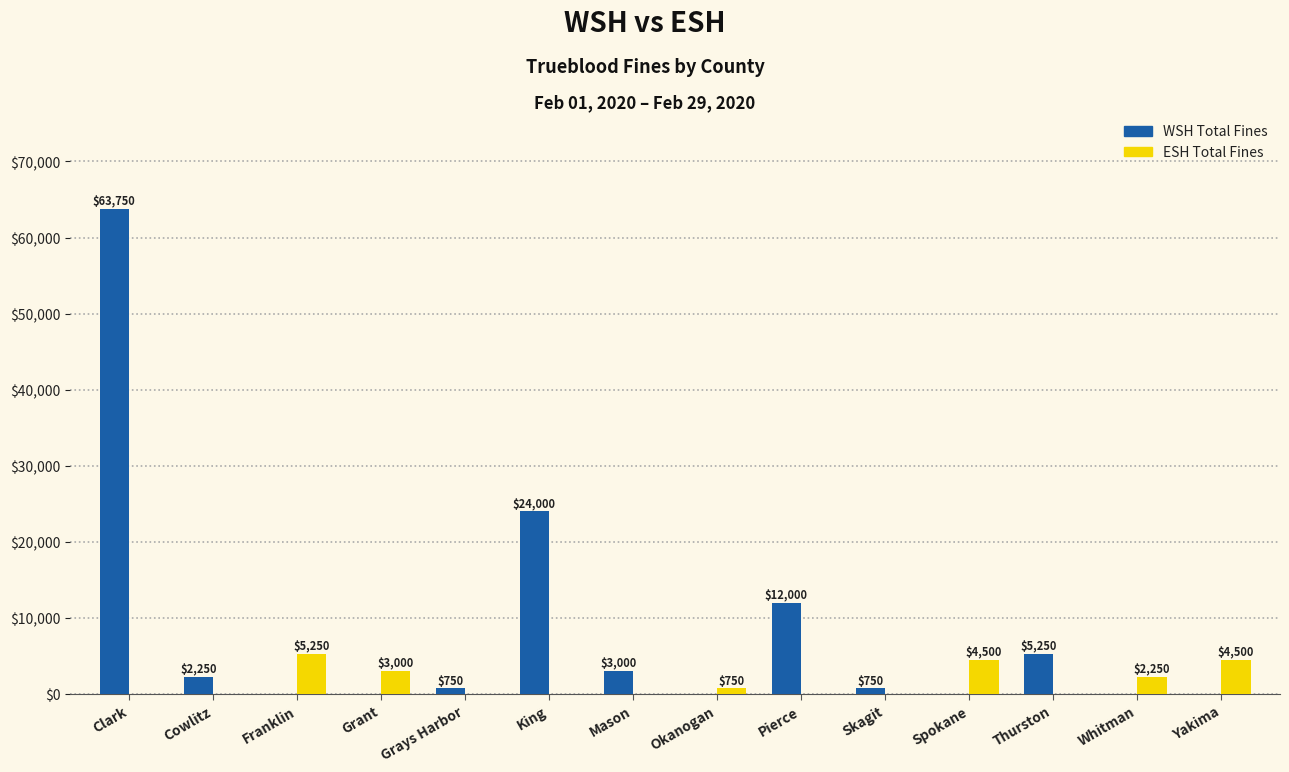

Count the number of data series in this chart.

2